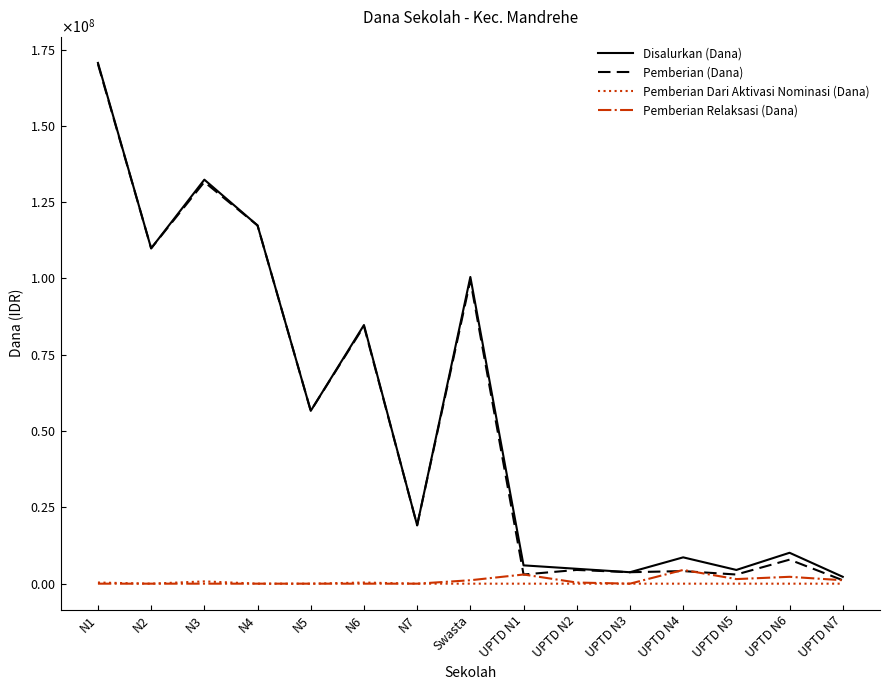

What are all the series names shown in the legend?

Disalurkan (Dana), Pemberian (Dana), Pemberian Dari Aktivasi Nominasi (Dana), Pemberian Relaksasi (Dana)